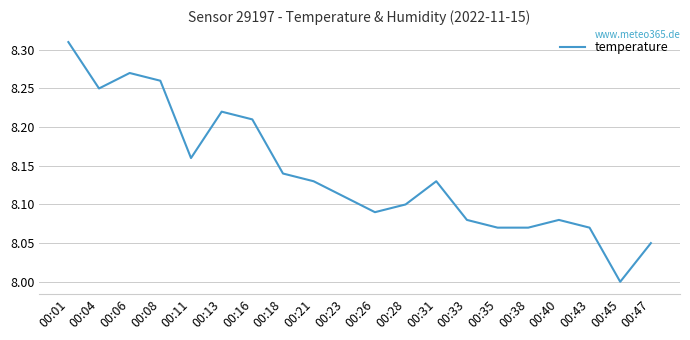

What is the difference between the maximum and minimum values?

0.3